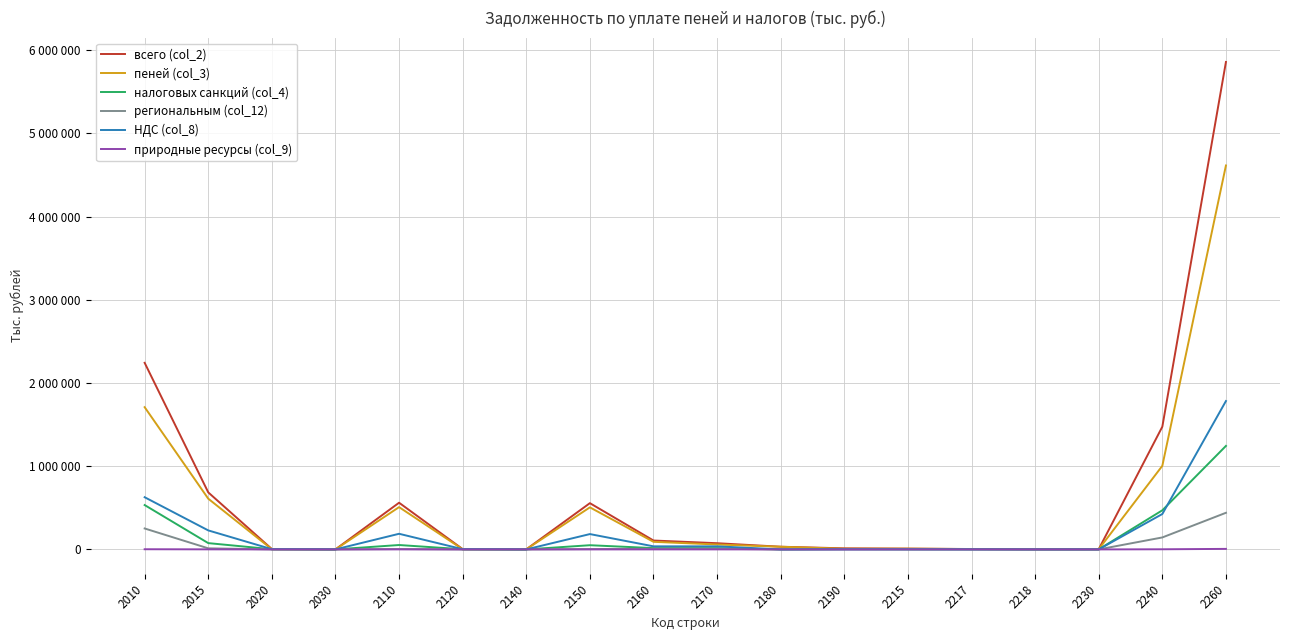

Is this an area chart (filled region under the line)?

No